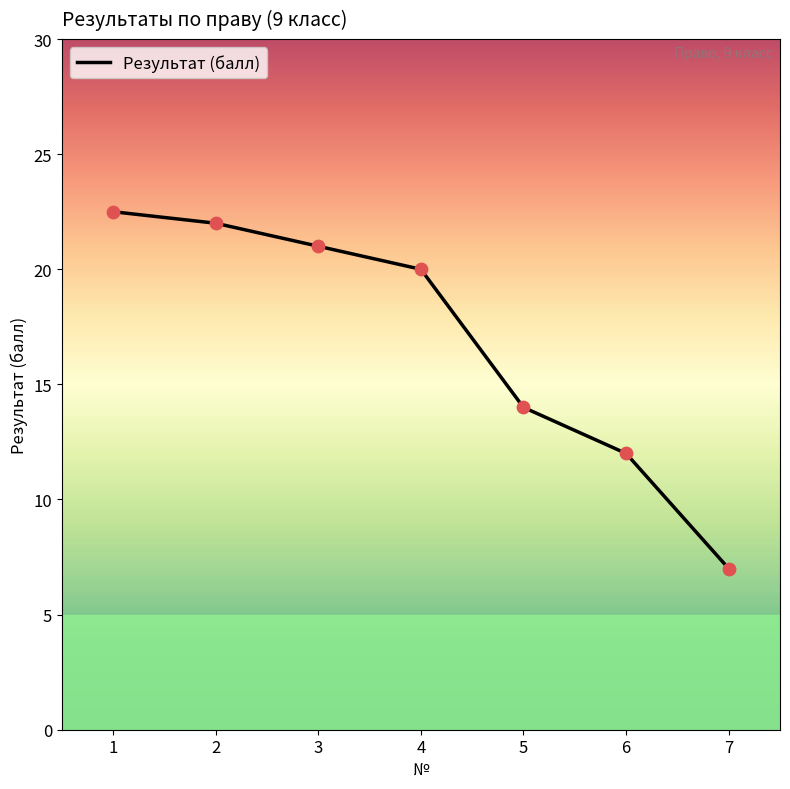

Approximately how many times larger is the value at 7 compared to 3?

0.3